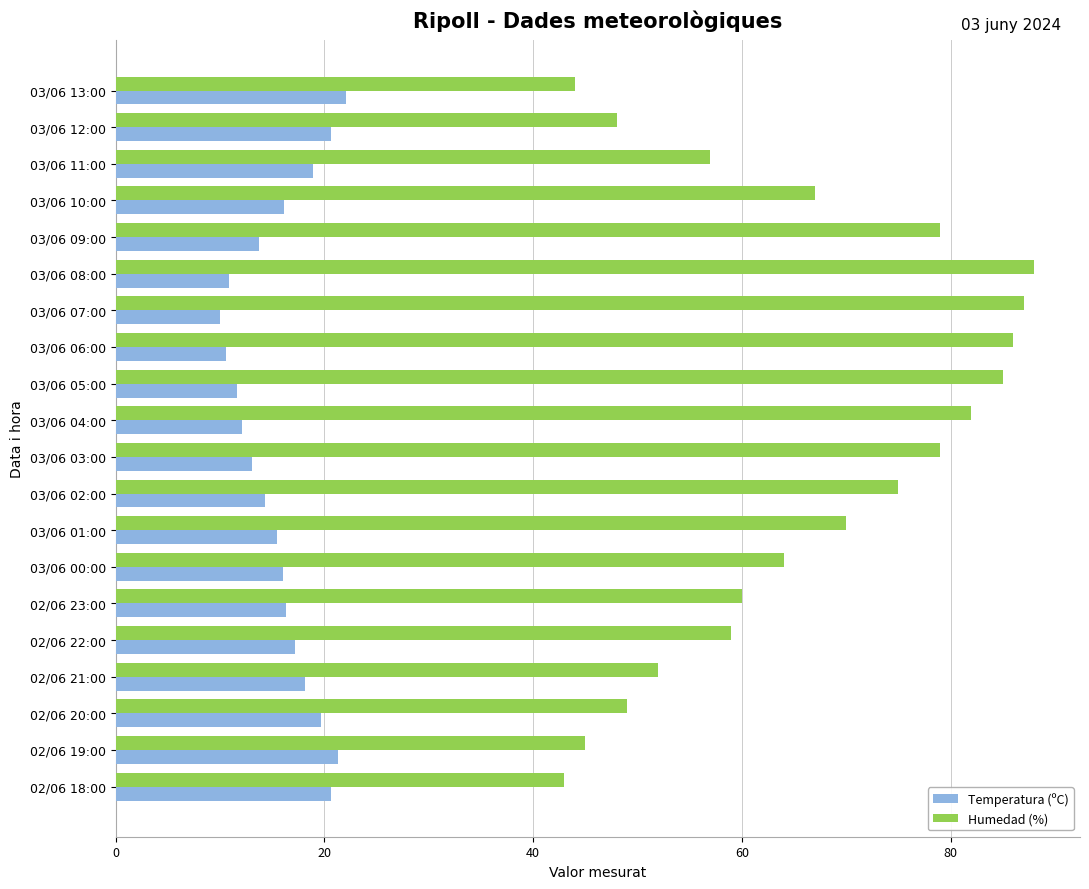

Which series has the largest total across all categories?

Humedad (%)